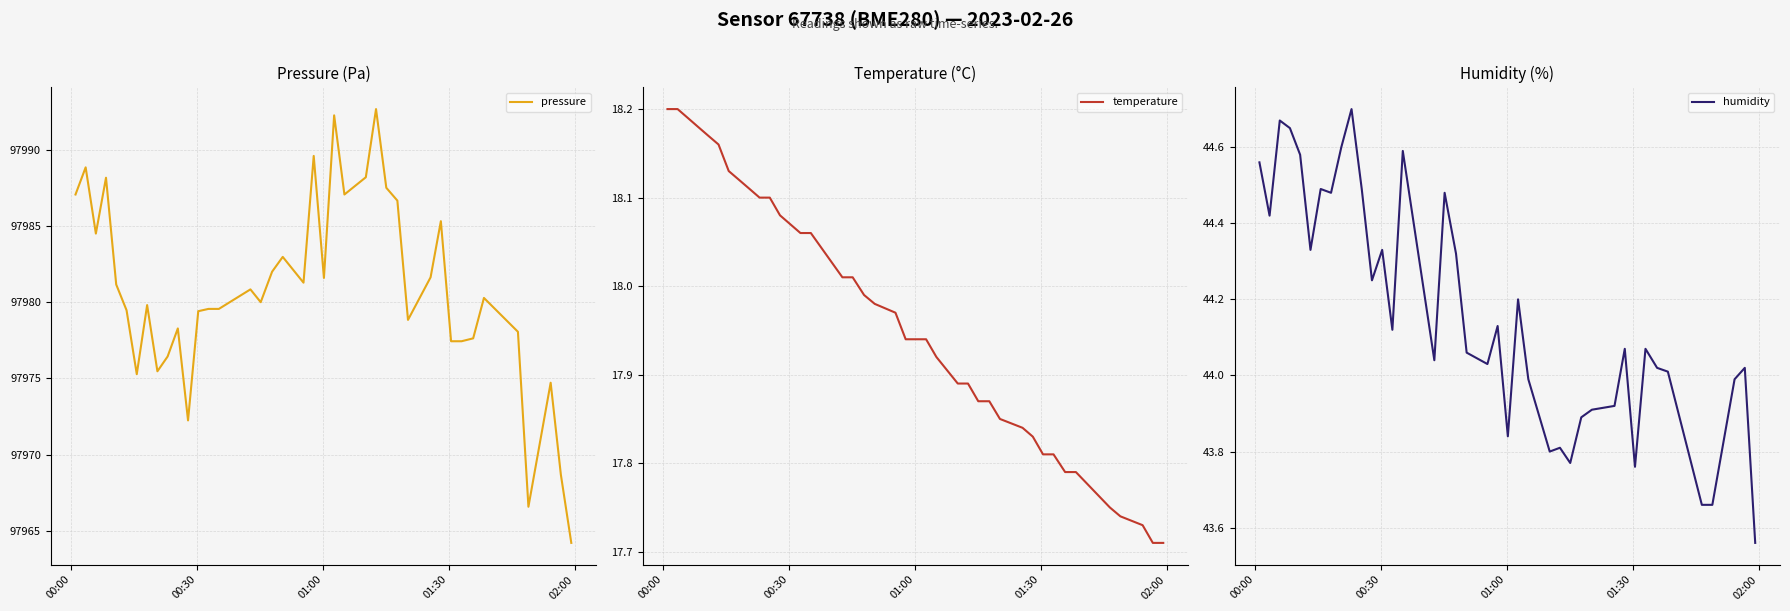

True or false: temperature has more than 2 interior local peaks.

False